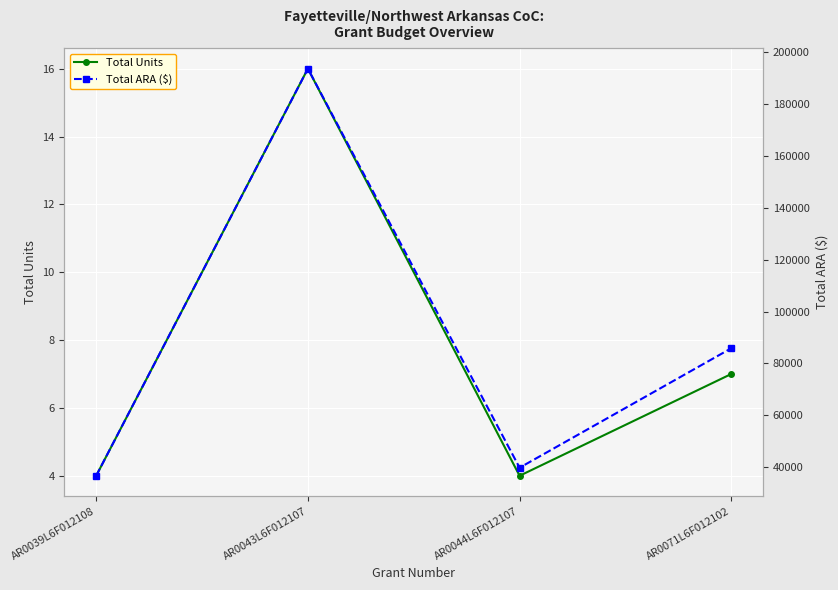

What position from the left is AR0039L6F012108?

1